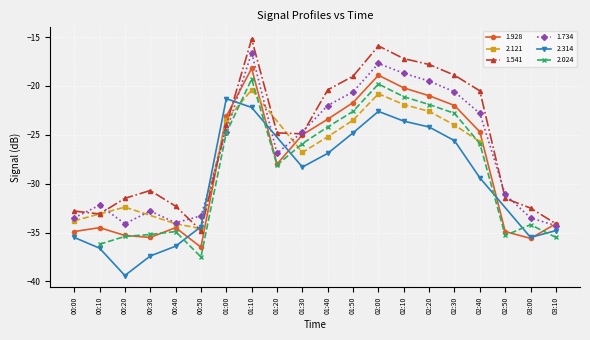

The 1.928 series shows -34.1 at 03:10. True or false?

True